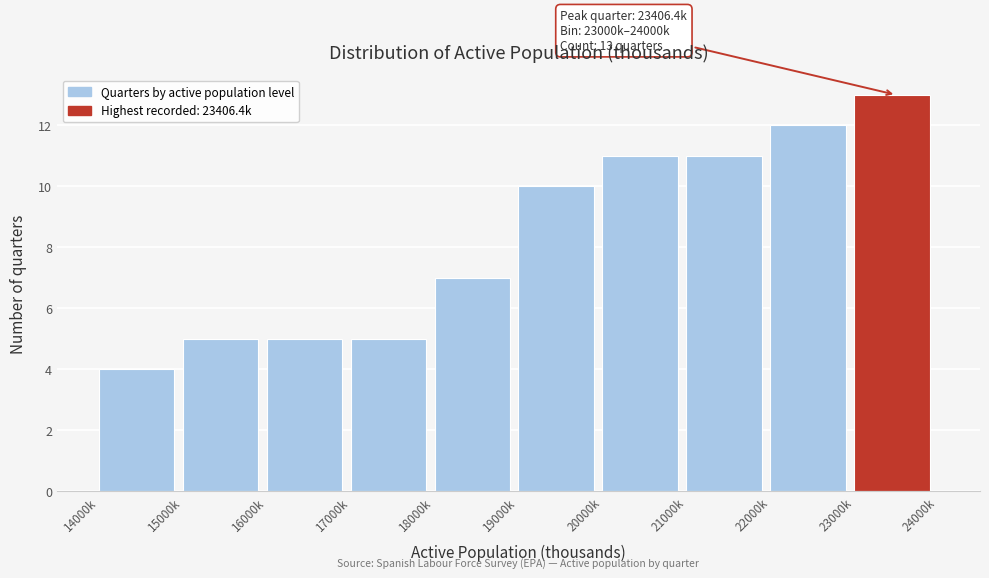

Reading left to right, list all the values displayed in this chart.

4	5	5	5	7	10	11	11	12	13